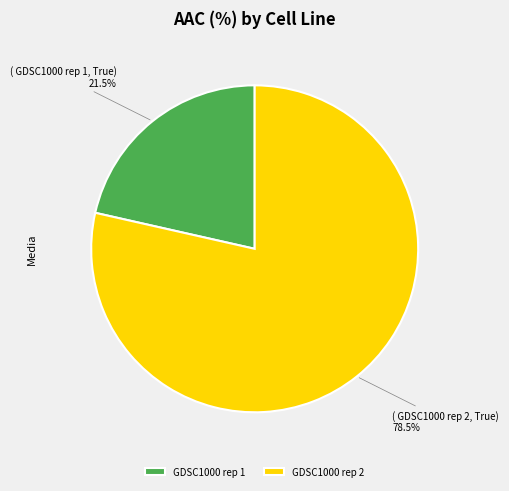

How many slices are in this pie chart?

2